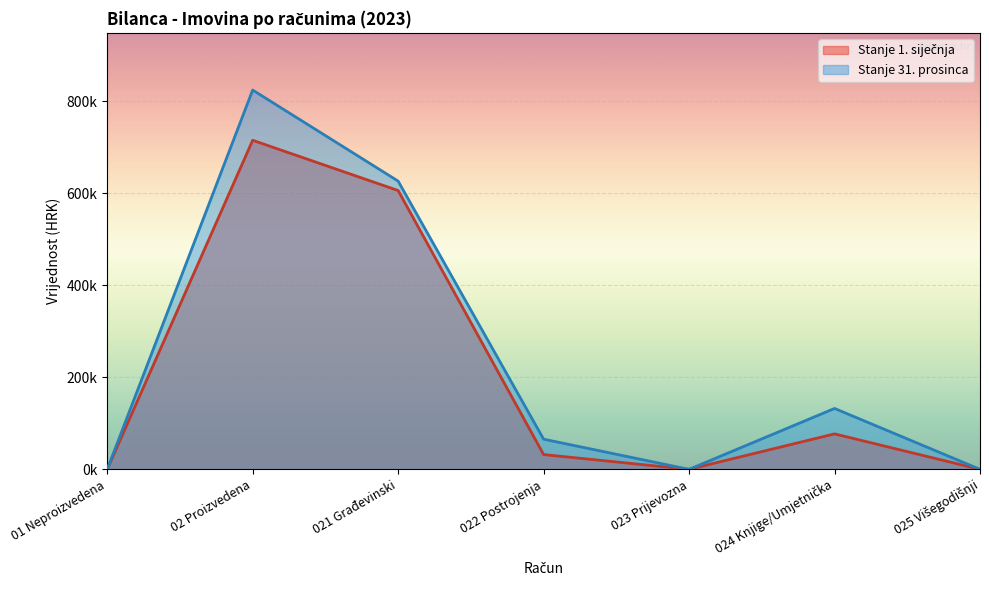

Rank the series at 02 Proizvedena from lowest to highest value.

Stanje 1. siječnja, Stanje 31. prosinca